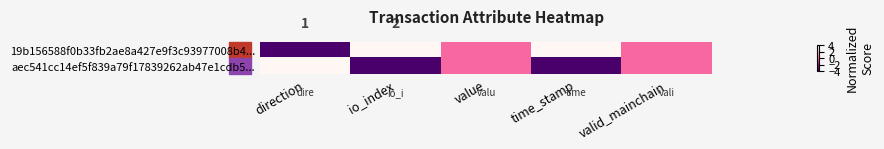

How many data points does each series have?

5